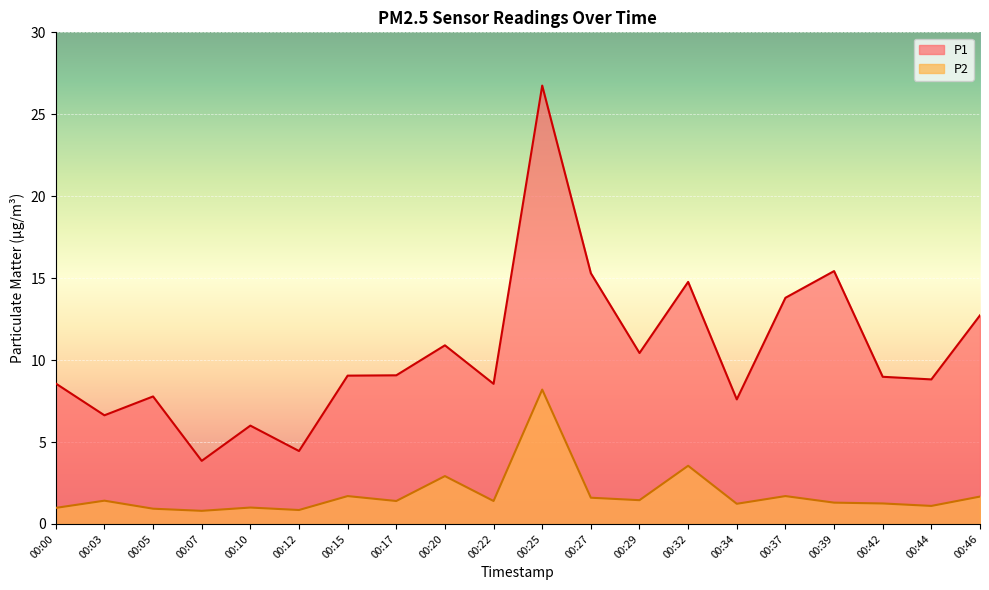

What is the sum of all P1 values?

209.5